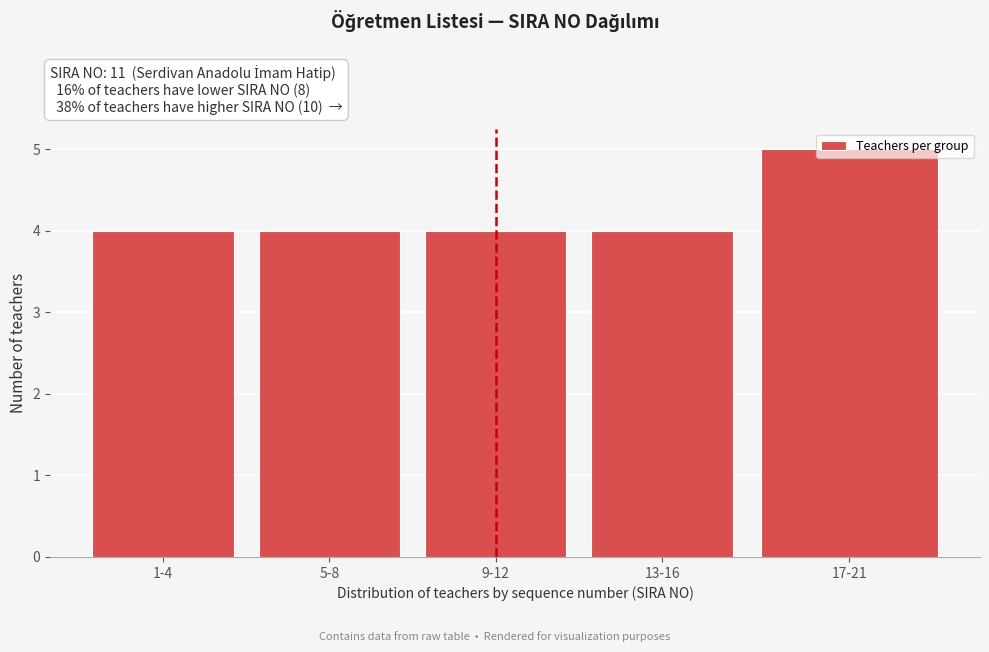

What is the label of the 3rd bar from the right?

9-12